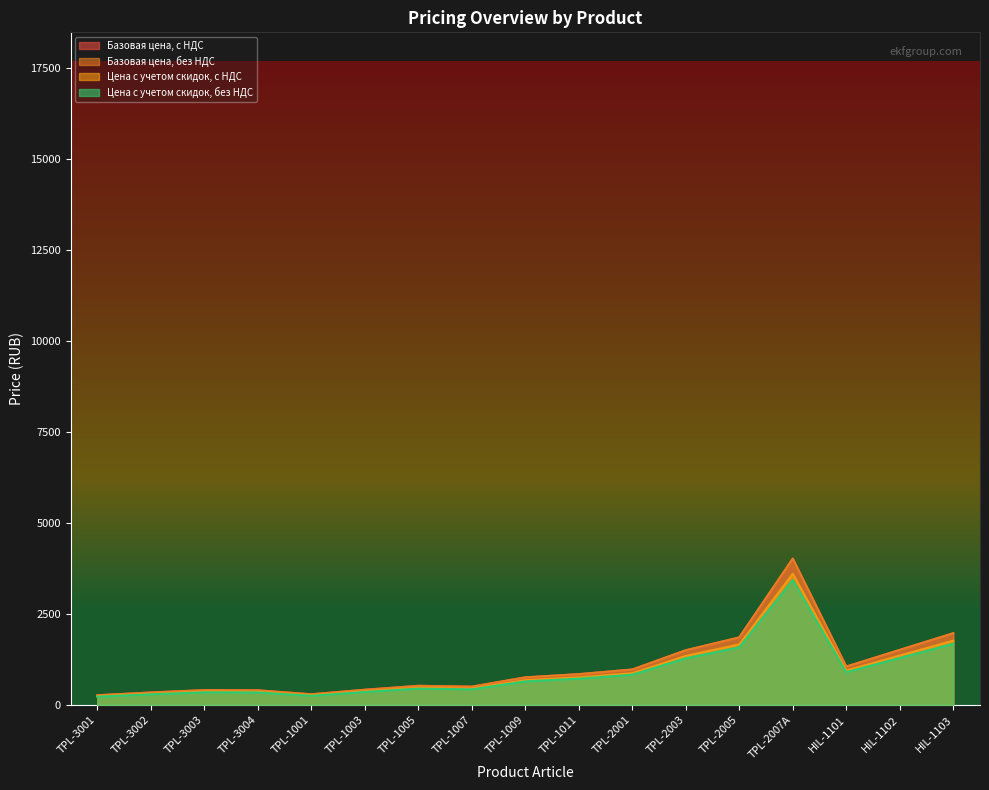

Reading left to right, transcribe all the data shown in this chart.

Базовая цена, с НДС: TPL-3001=235.9	TPL-3002=304.1	TPL-3003=361.4	TPL-3004=357.4	TPL-1001=260.3	TPL-1003=371.4	TPL-1005=467.9	TPL-1007=447.4	TPL-1009=676.4	TPL-1011=755.2	TPL-2001=869.2	TPL-2003=1343.4	TPL-2005=1659.5	TPL-2007A=3598.4	HIL-1101=941.6	HIL-1102=1352.7	HIL-1103=1762.6
Базовая цена, без НДС: TPL-3001=263.3	TPL-3002=339.4	TPL-3003=403.4	TPL-3004=398.9	TPL-1001=290.5	TPL-1003=414.5	TPL-1005=522.2	TPL-1007=499.4	TPL-1009=754.9	TPL-1011=842.9	TPL-2001=970.1	TPL-2003=1499.3	TPL-2005=1852.1	TPL-2007A=4016.0	HIL-1101=1050.9	HIL-1102=1509.7	HIL-1103=1967.2
Цена с учетом скидок, с НДС: TPL-3001=263.3	TPL-3002=339.4	TPL-3003=403.4	TPL-3004=398.9	TPL-1001=290.5	TPL-1003=414.5	TPL-1005=522.2	TPL-1007=499.4	TPL-1009=754.9	TPL-1011=842.9	TPL-2001=970.1	TPL-2003=1499.3	TPL-2005=1852.1	TPL-2007A=4016.0	HIL-1101=1050.9	HIL-1102=1509.7	HIL-1103=1967.2
Цена с учетом скидок, без НДС: TPL-3001=224.7	TPL-3002=289.7	TPL-3003=344.2	TPL-3004=340.4	TPL-1001=247.9	TPL-1003=353.7	TPL-1005=445.6	TPL-1007=426.1	TPL-1009=644.2	TPL-1011=719.2	TPL-2001=827.9	TPL-2003=1279.4	TPL-2005=1580.5	TPL-2007A=3427.0	HIL-1101=896.8	HIL-1102=1288.2	HIL-1103=1678.6